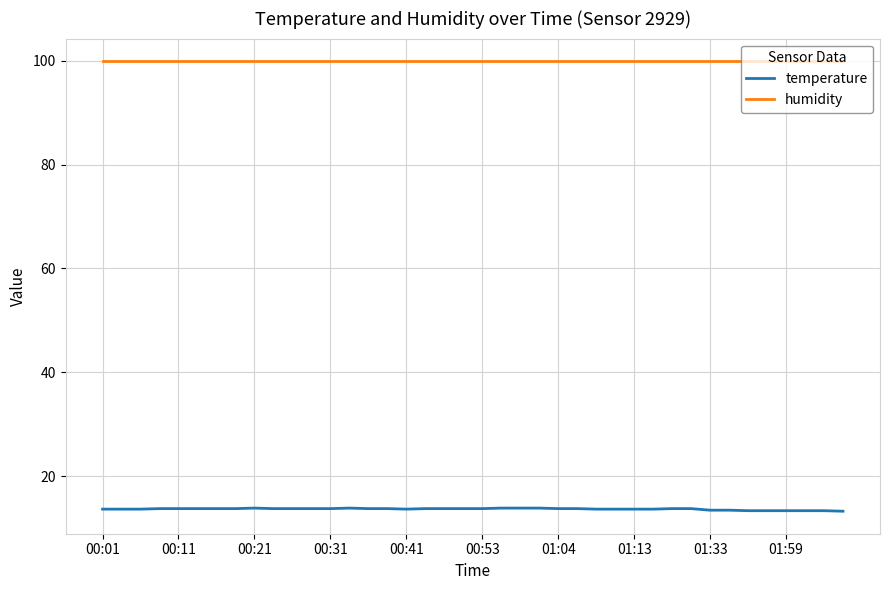

Which series has the largest total across all categories?

humidity